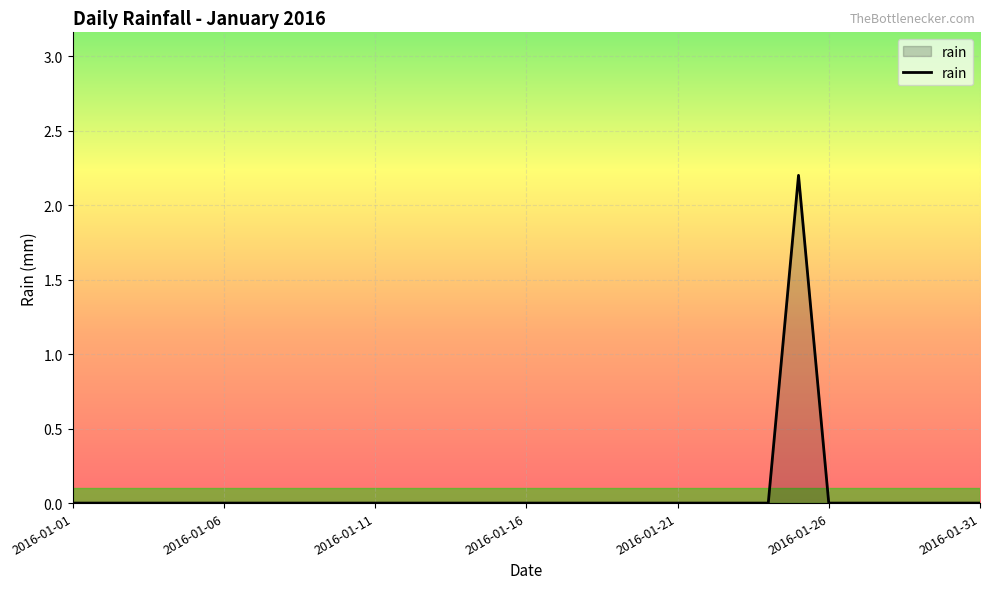

What is the maximum value shown in the chart?

2.2